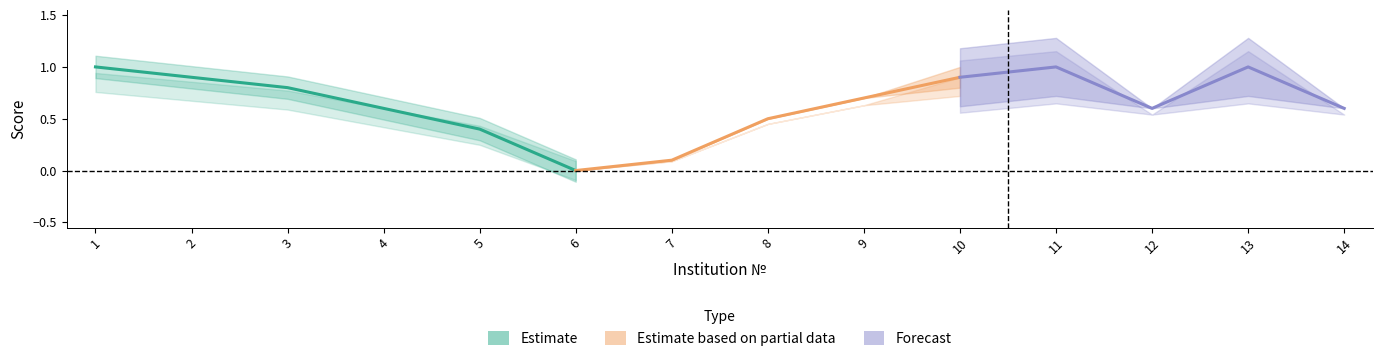

Is this an area chart (filled region under the line)?

No